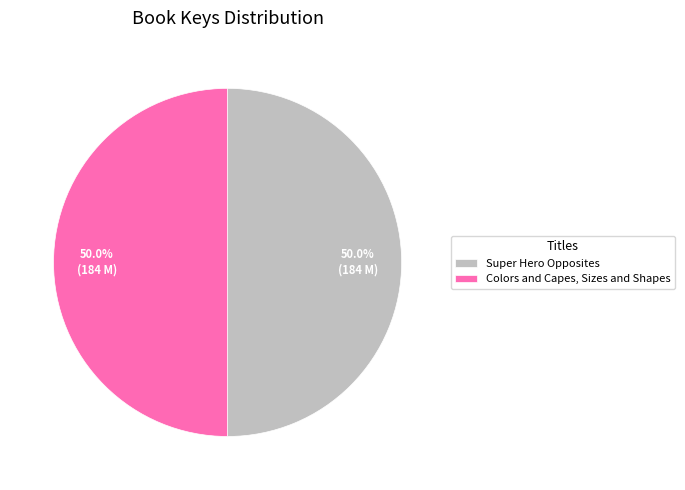

How many segments does this pie chart have?

2